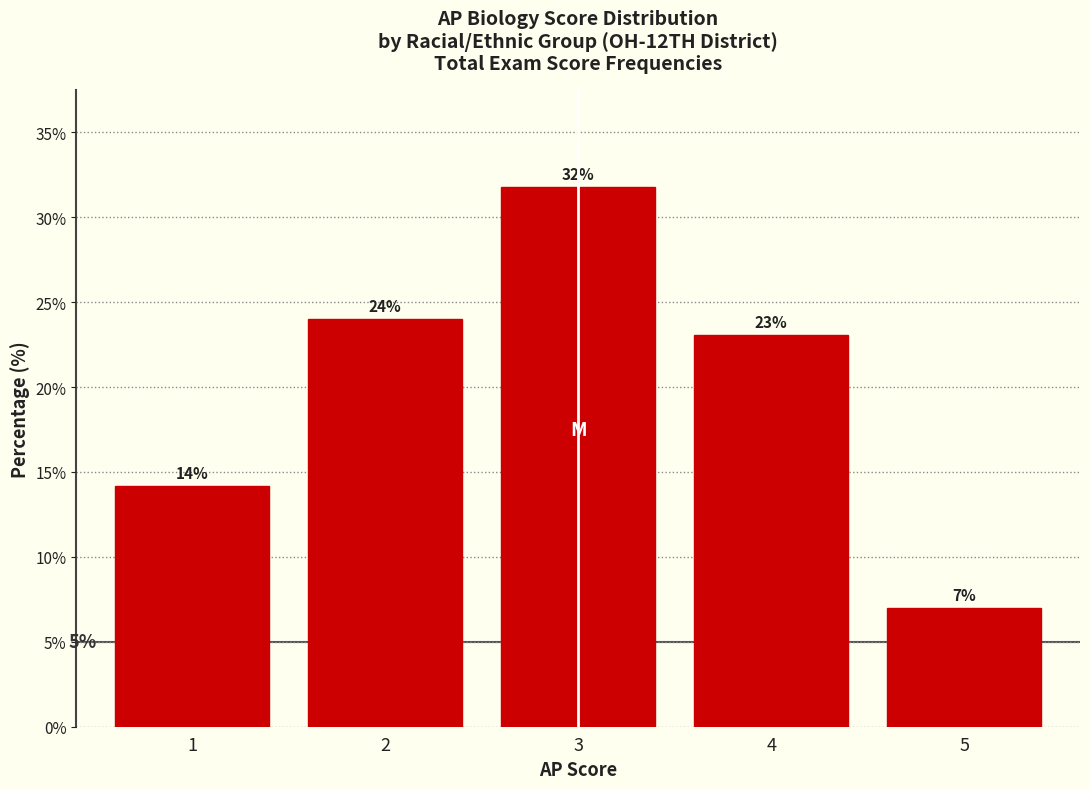

Over which range of the x-axis is the bar tallest?

2.5 to 3.5